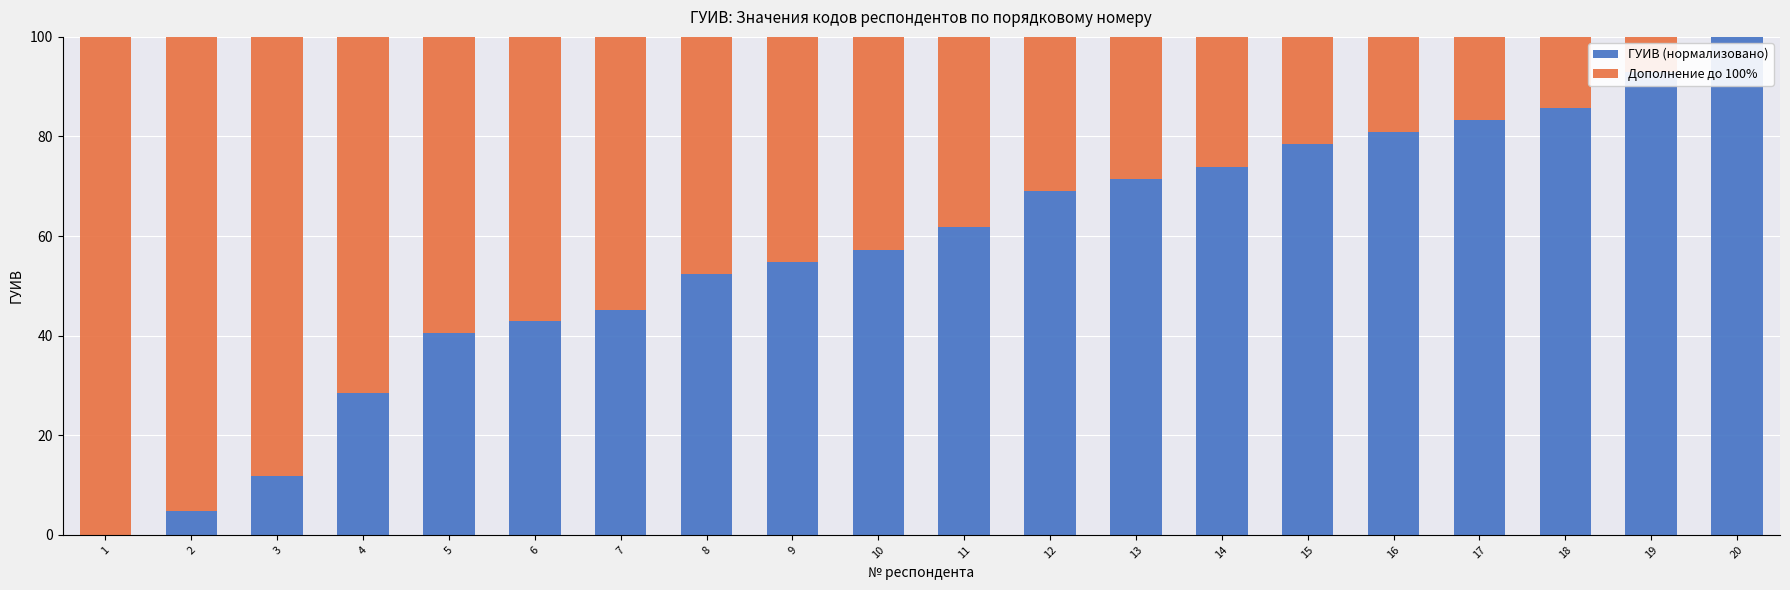

Where is ГУИВ (нормализовано) nearest to the value 50?

8